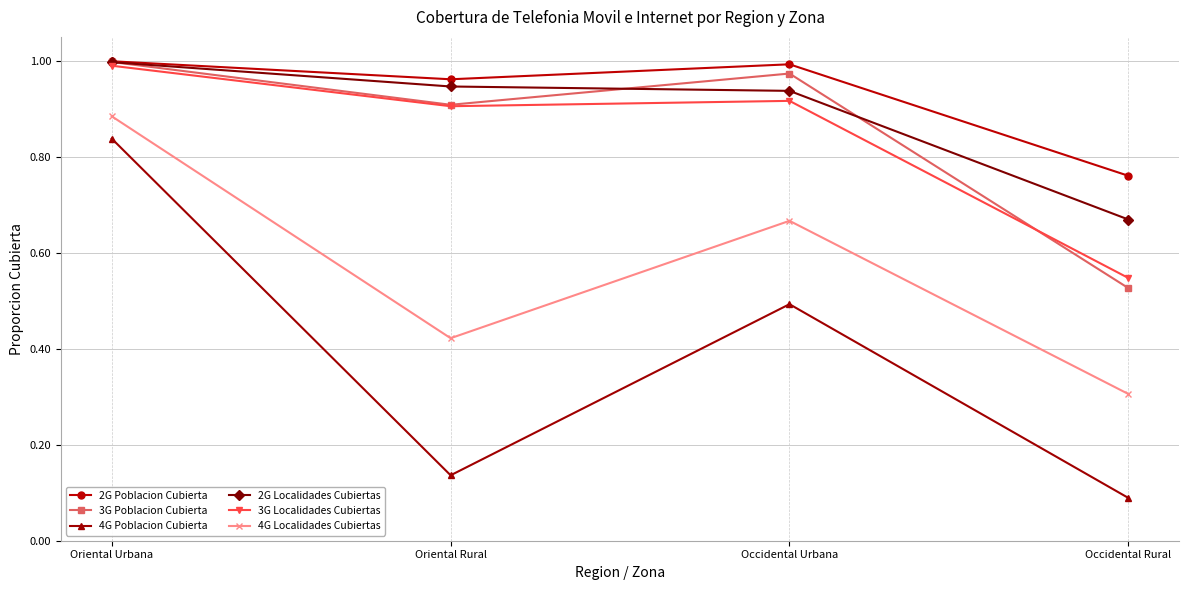

Which series changed the most between Oriental Urbana and Occidental Rural?

4G Poblacion Cubierta